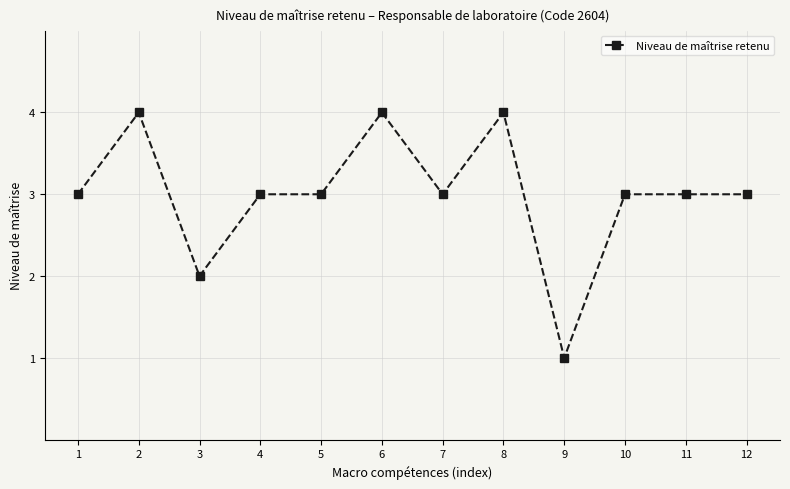

What is the difference between the maximum and minimum values?

3